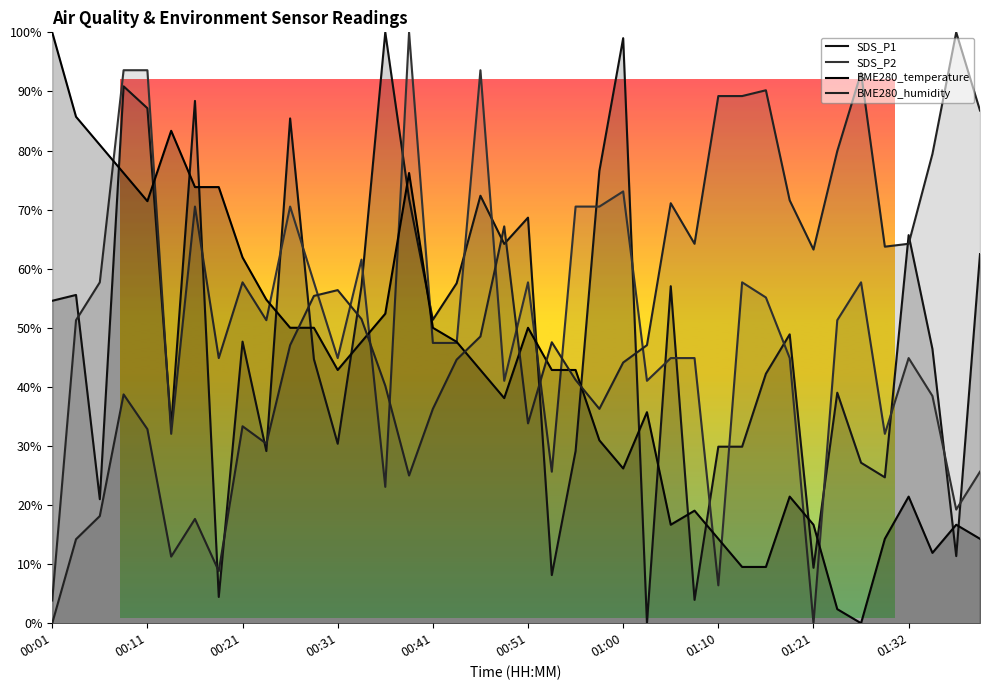

In BME280_humidity, how many points are higher than both neighbors (excluding endpoints)?

10